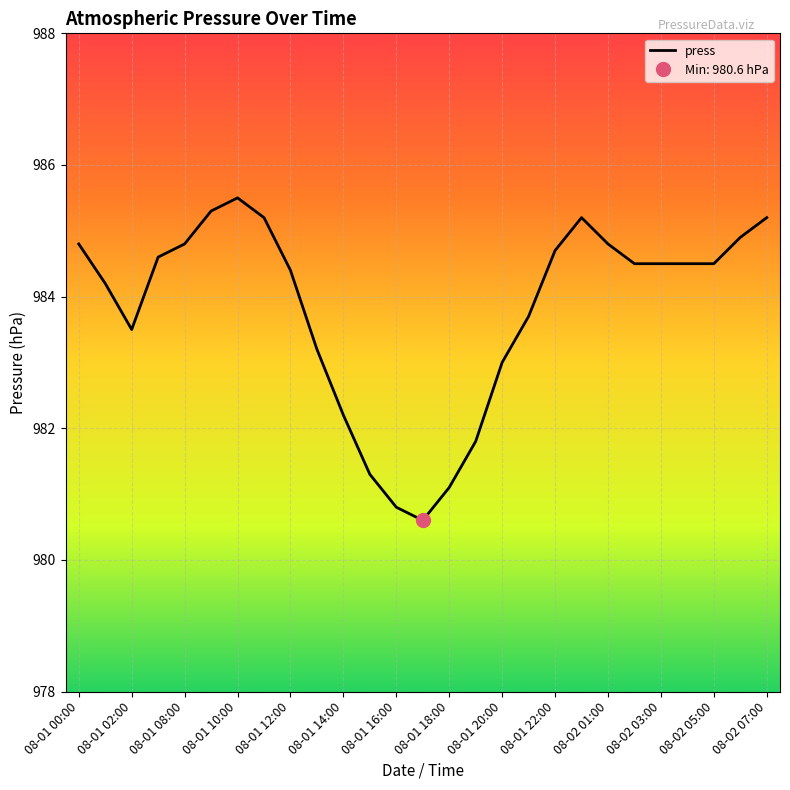

How many lines are shown in the chart?

1